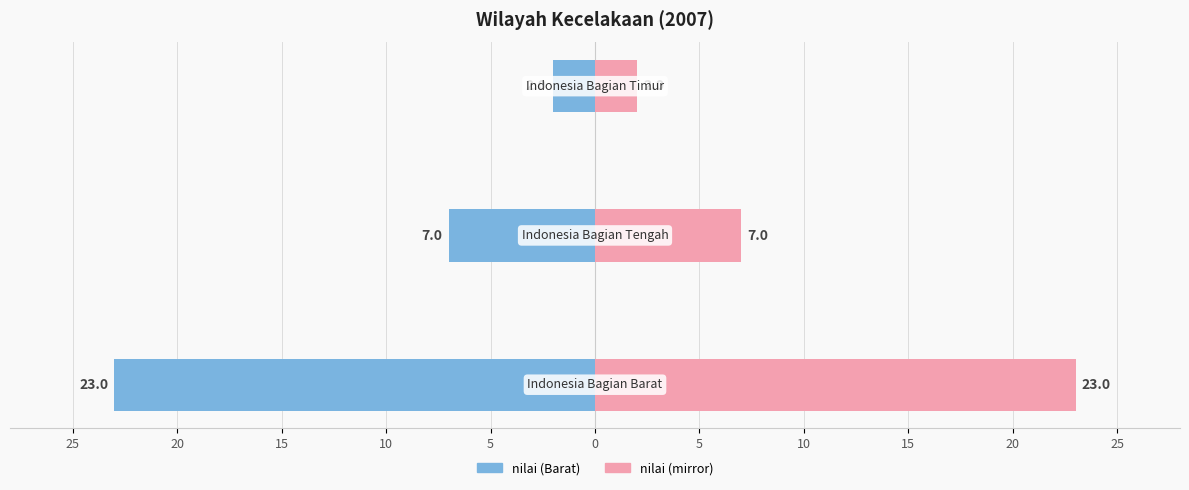

Reading left to right, list all the values displayed in this chart.

nilai: 5=-23	10=-7	15=-2
nilai (right): 5=23	10=7	15=2